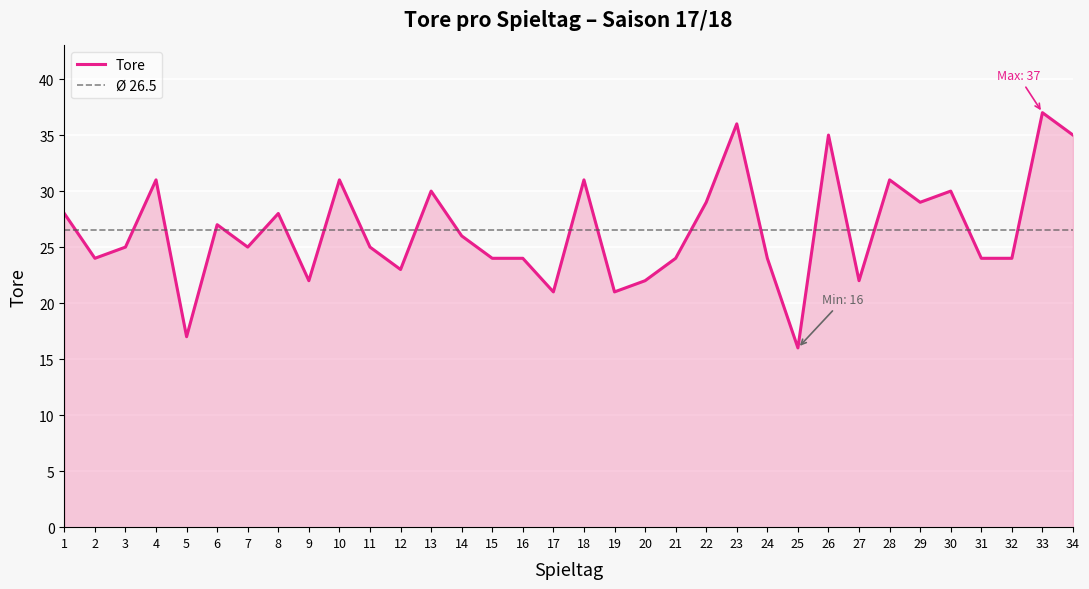

What is the change in value from 4 to 21?

-7